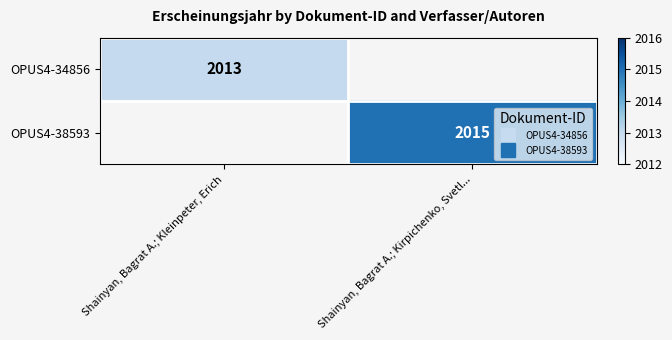

At how many categories does at least one series exceed 2014?

1